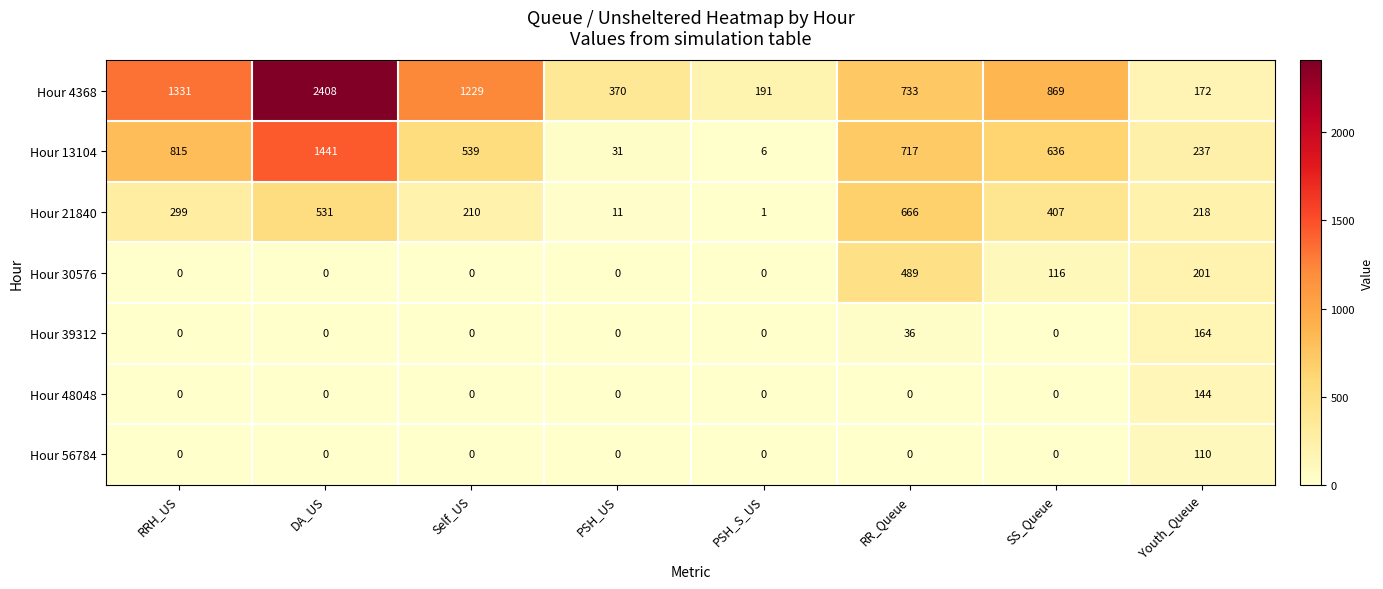

The value of Hour 13104 at PSH_S_US is 2. True or false?

False